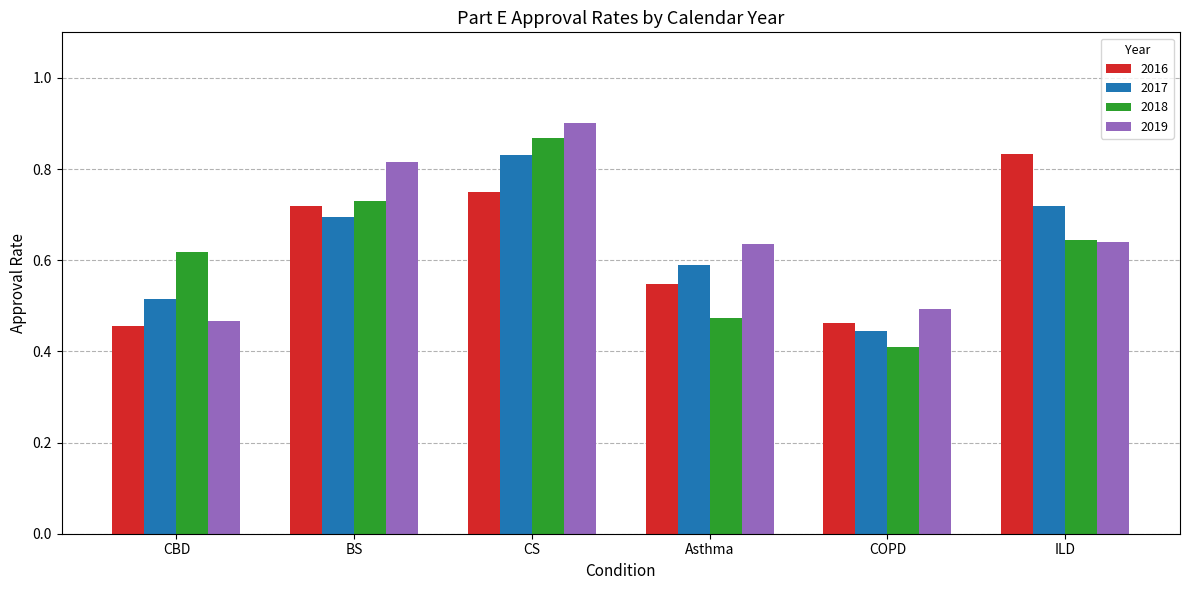

Which series has the largest total across all categories?

2019